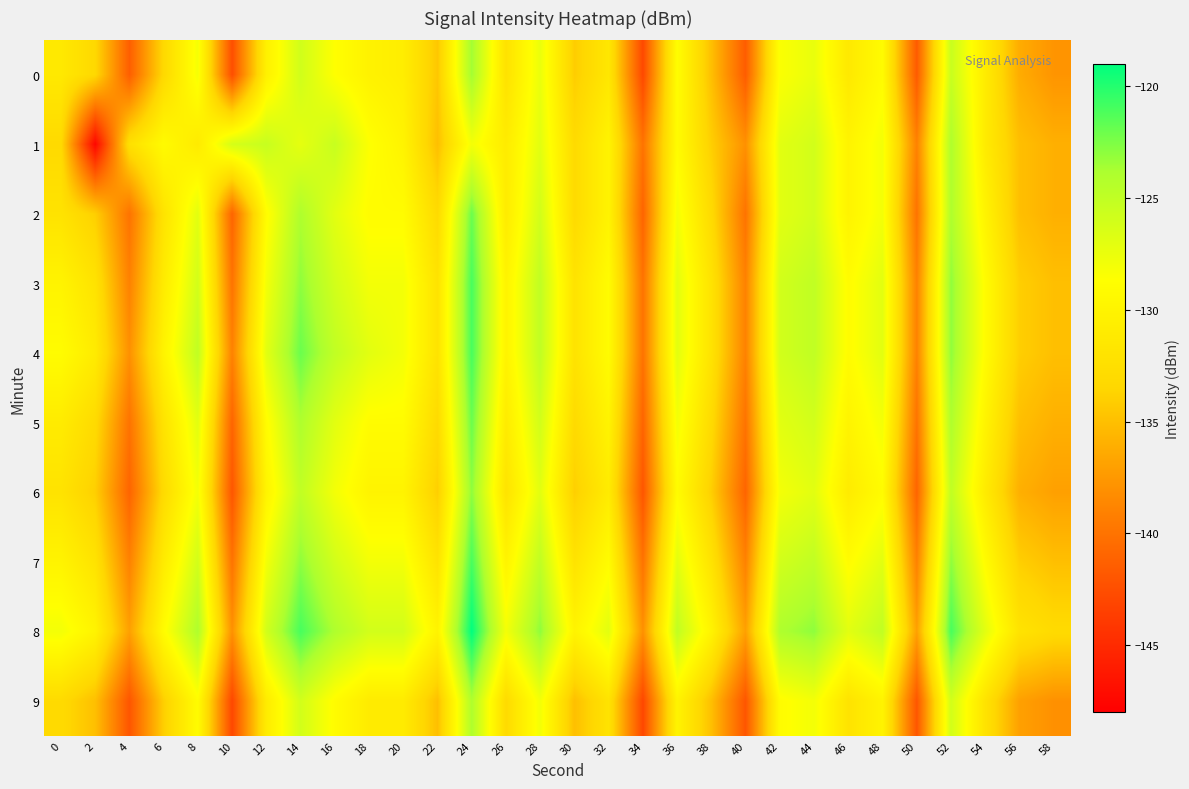

Reading left to right, list all the values displayed in this chart.

0: 0=-131.3	2=-133.3	4=-141.4	6=-133.2	8=-128.1	10=-142.5	12=-130.4	14=-125.9	16=-128.7	18=-130.2	20=-130.7	22=-134.5	24=-123.5	26=-132.1	28=-127.5	30=-134.1	32=-131.5	34=-142.9	36=-128.8	38=-135.0	40=-141.6	42=-128.5	44=-127.4	46=-131.3	48=-129.0	50=-141.7	52=-125.4	54=-130.9	56=-136.2	58=-137.7
1: 0=-133.1	2=-147.5	4=-132.4	6=-129.2	8=-131.1	10=-126.2	12=-125.4	14=-127.2	16=-125.4	18=-128.6	20=-130.0	22=-135.0	24=-128.0	26=-131.0	28=-127.0	30=-133.0	32=-130.0	34=-140.0	36=-129.0	38=-134.0	40=-138.0	42=-127.0	44=-126.0	46=-130.0	48=-128.0	50=-139.0	52=-124.0	54=-131.0	56=-135.0	58=-136.0
2: 0=-132.0	2=-134.0	4=-140.0	6=-132.0	8=-127.0	10=-141.0	12=-129.0	14=-124.0	16=-127.0	18=-129.0	20=-129.0	22=-133.0	24=-122.0	26=-131.0	28=-126.0	30=-133.0	32=-130.0	34=-141.0	36=-128.0	38=-133.0	40=-140.0	42=-127.0	44=-126.0	46=-130.0	48=-128.0	50=-140.0	52=-124.0	54=-130.0	56=-135.0	58=-136.0
3: 0=-130.0	2=-132.0	4=-139.0	6=-131.0	8=-126.0	10=-140.0	12=-128.0	14=-123.0	16=-126.0	18=-128.0	20=-128.0	22=-132.0	24=-121.0	26=-130.0	28=-125.0	30=-132.0	32=-129.0	34=-140.0	36=-127.0	38=-132.0	40=-139.0	42=-126.0	44=-125.0	46=-129.0	48=-127.0	50=-139.0	52=-123.0	54=-129.0	56=-134.0	58=-135.0
4: 0=-129.0	2=-131.0	4=-138.0	6=-130.0	8=-125.0	10=-139.0	12=-127.0	14=-122.0	16=-125.0	18=-127.0	20=-128.0	22=-132.0	24=-121.0	26=-130.0	28=-125.0	30=-132.0	32=-129.0	34=-140.0	36=-127.0	38=-132.0	40=-139.0	42=-126.0	44=-125.0	46=-129.0	48=-127.0	50=-139.0	52=-123.0	54=-129.0	56=-134.0	58=-135.0
5: 0=-131.0	2=-133.0	4=-140.0	6=-132.0	8=-127.0	10=-141.0	12=-129.0	14=-124.0	16=-127.0	18=-129.0	20=-129.0	22=-133.0	24=-122.0	26=-131.0	28=-126.0	30=-133.0	32=-130.0	34=-141.0	36=-128.0	38=-133.0	40=-140.0	42=-127.0	44=-126.0	46=-130.0	48=-128.0	50=-140.0	52=-124.0	54=-130.0	56=-135.0	58=-136.0
6: 0=-132.0	2=-134.0	4=-141.0	6=-133.0	8=-128.0	10=-142.0	12=-130.0	14=-125.0	16=-128.0	18=-130.0	20=-130.0	22=-134.0	24=-123.0	26=-132.0	28=-127.0	30=-134.0	32=-131.0	34=-142.0	36=-129.0	38=-134.0	40=-141.0	42=-128.0	44=-127.0	46=-131.0	48=-129.0	50=-141.0	52=-125.0	54=-131.0	56=-136.0	58=-137.0
7: 0=-130.0	2=-132.0	4=-139.0	6=-131.0	8=-126.0	10=-140.0	12=-128.0	14=-123.0	16=-126.0	18=-128.0	20=-128.0	22=-132.0	24=-121.0	26=-130.0	28=-125.0	30=-132.0	32=-129.0	34=-140.0	36=-127.0	38=-132.0	40=-139.0	42=-126.0	44=-125.0	46=-129.0	48=-127.0	50=-139.0	52=-123.0	54=-129.0	56=-134.0	58=-135.0
8: 0=-128.0	2=-130.0	4=-137.0	6=-129.0	8=-124.0	10=-138.0	12=-126.0	14=-121.0	16=-124.0	18=-126.0	20=-126.0	22=-130.0	24=-119.0	26=-128.0	28=-123.0	30=-130.0	32=-127.0	34=-138.0	36=-125.0	38=-130.0	40=-137.0	42=-124.0	44=-123.0	46=-127.0	48=-125.0	50=-137.0	52=-121.0	54=-127.0	56=-132.0	58=-133.0
9: 0=-133.0	2=-135.0	4=-142.0	6=-134.0	8=-129.0	10=-143.0	12=-131.0	14=-126.0	16=-129.0	18=-131.0	20=-131.0	22=-135.0	24=-124.0	26=-133.0	28=-128.0	30=-135.0	32=-132.0	34=-143.0	36=-130.0	38=-135.0	40=-142.0	42=-129.0	44=-128.0	46=-132.0	48=-130.0	50=-142.0	52=-126.0	54=-132.0	56=-137.0	58=-138.0